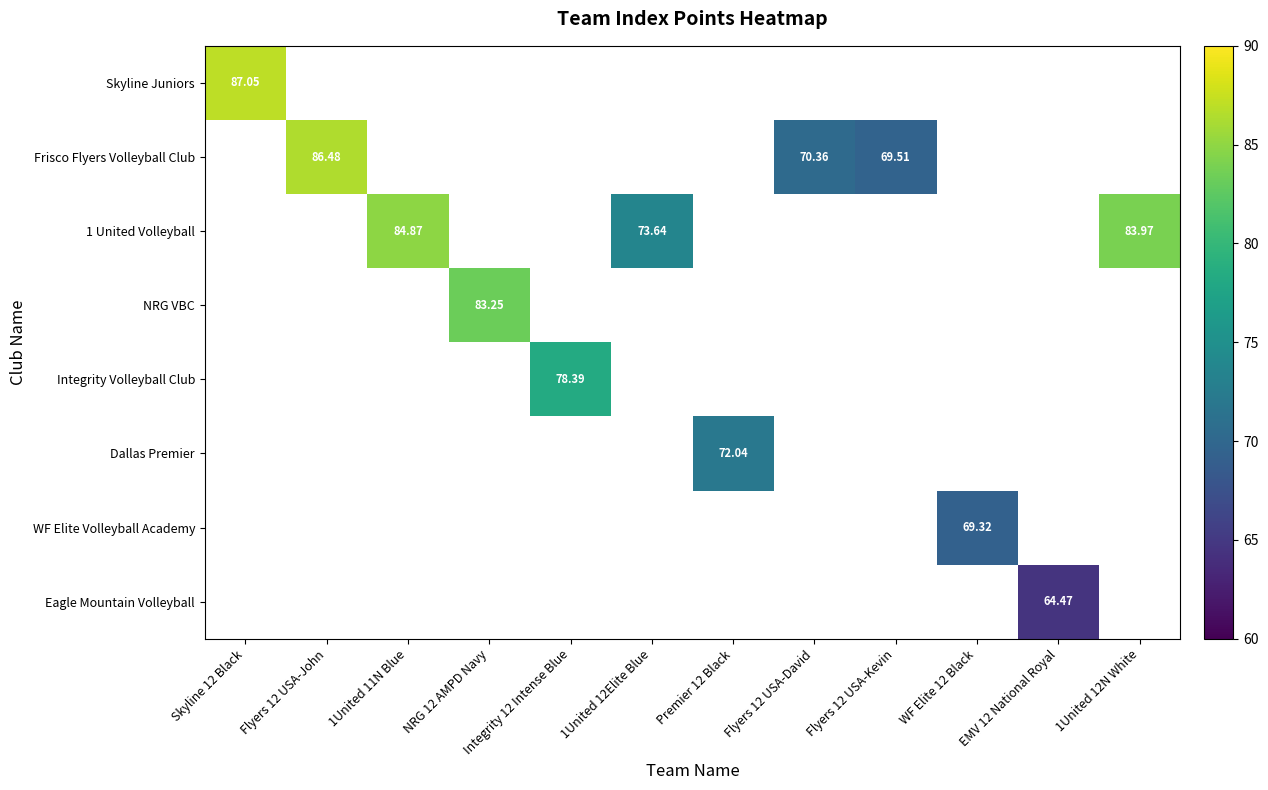

What is the maximum value shown in the chart?

87.1